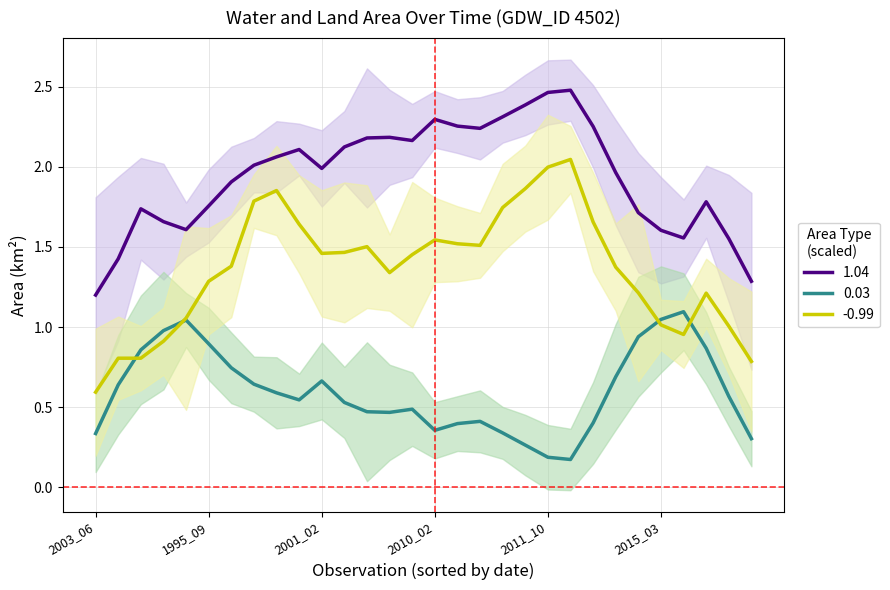

How many values in origWaterArea are above zero?

29